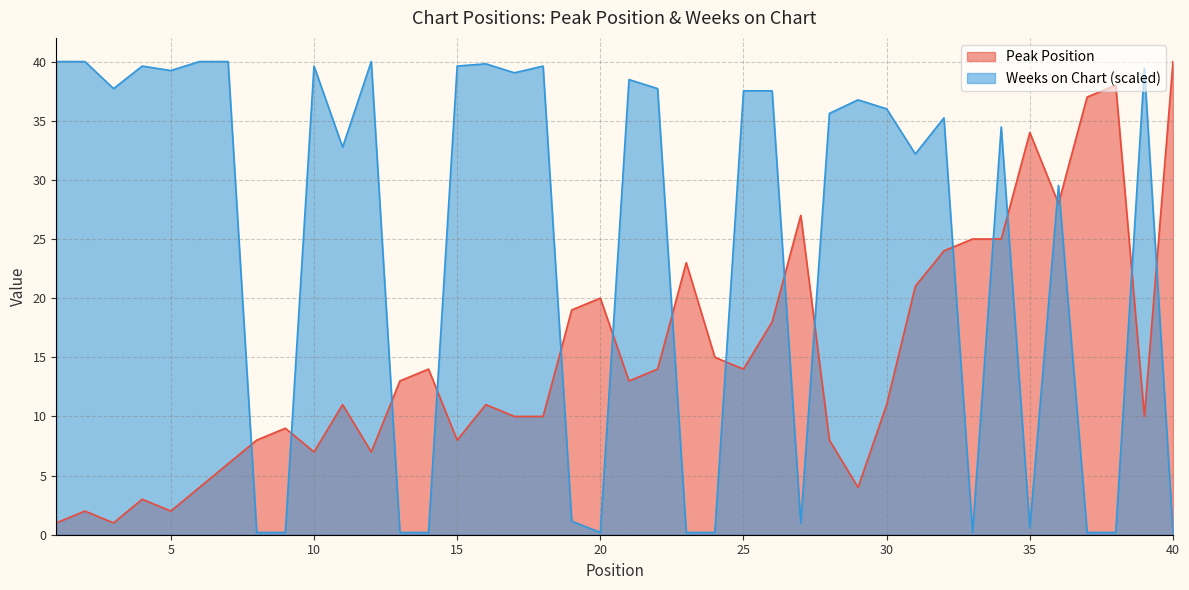

What is the sum of all Peak Position values?

595.0